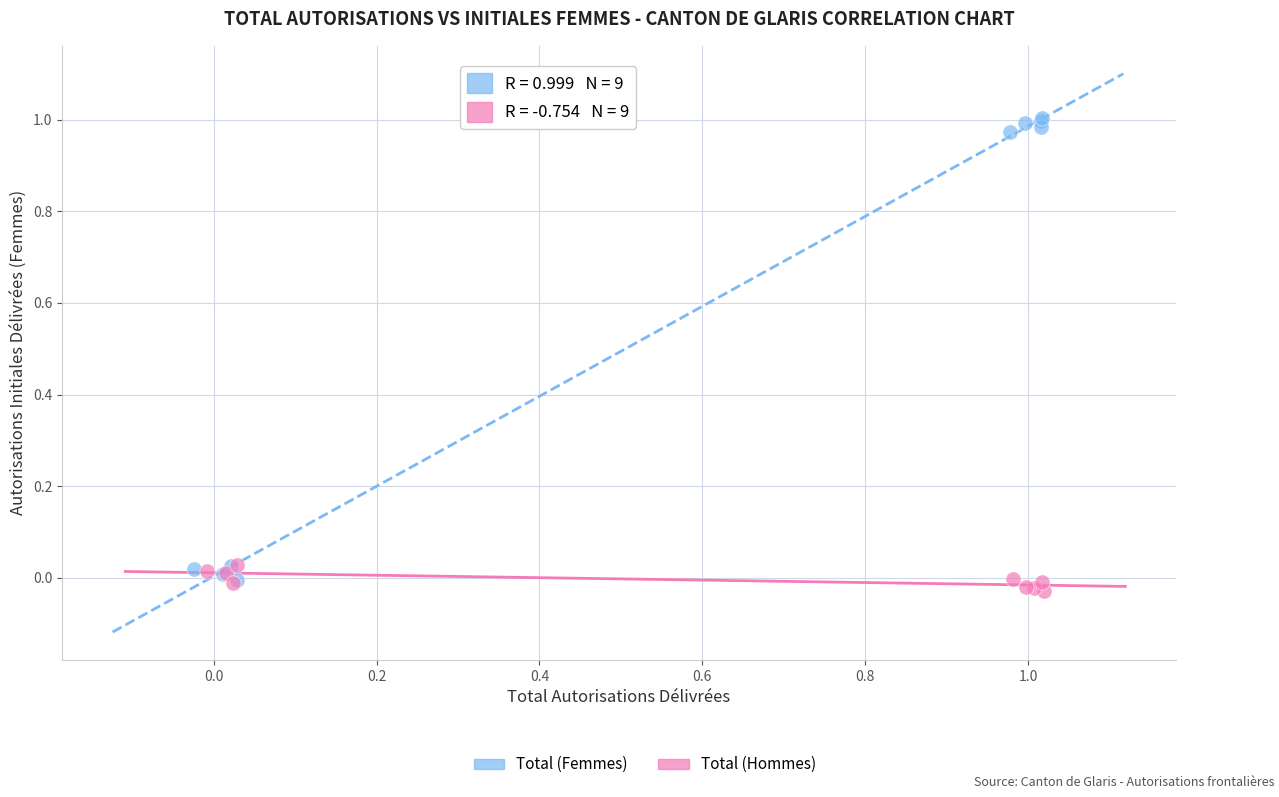

Which series contains the lowest Y value?

Total (Hommes)